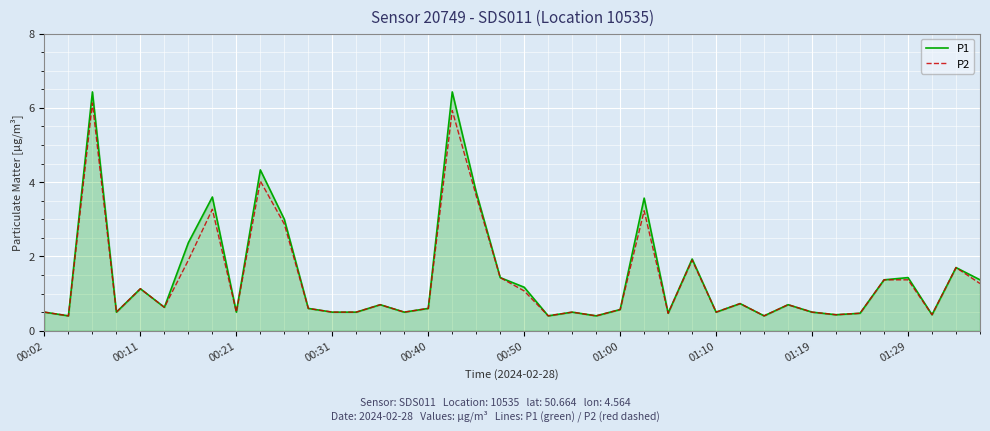

Which series has the largest range (max minus min)?

P1